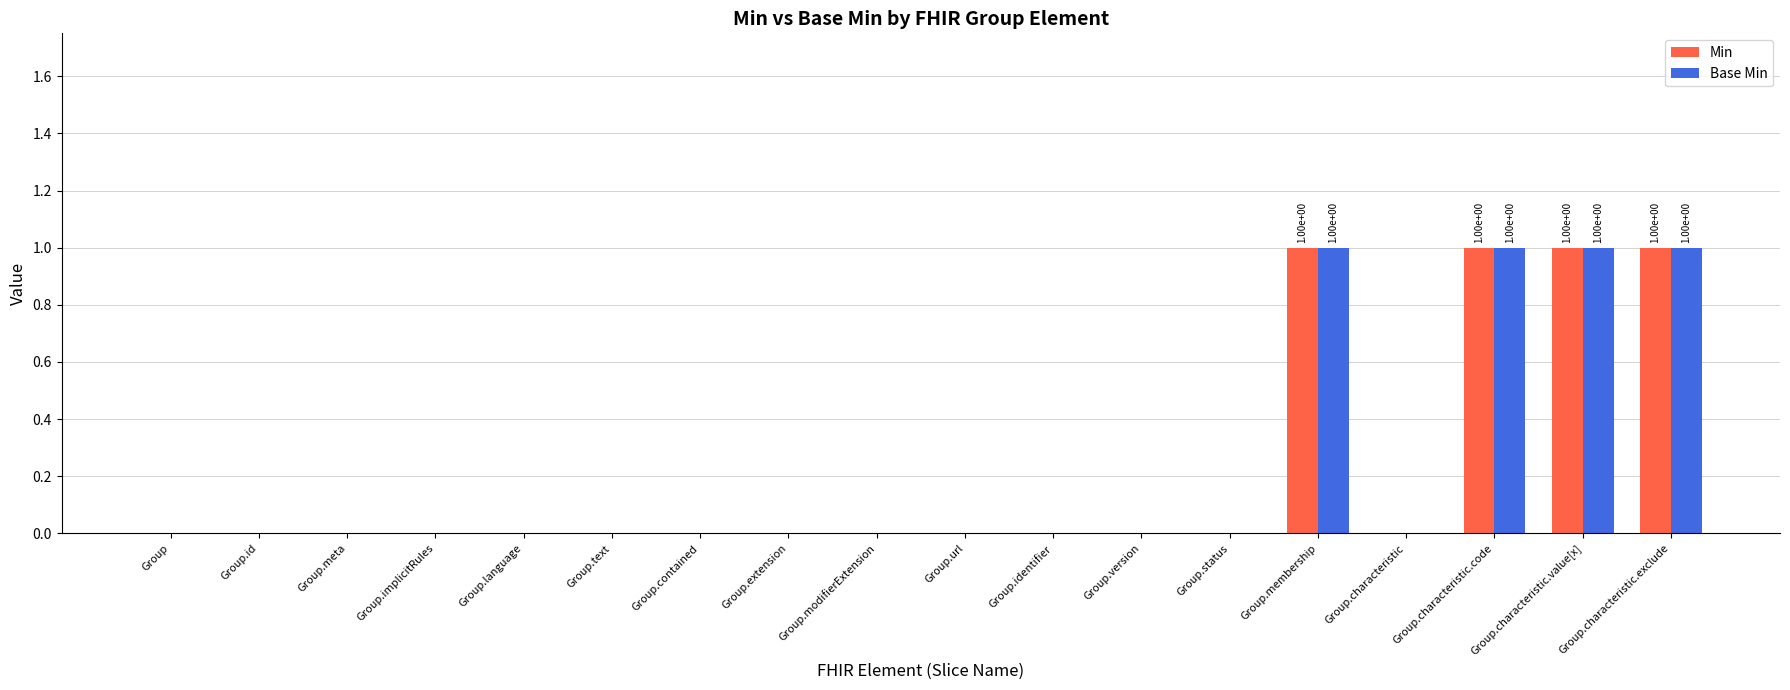

How many categories are shown in the chart?

18